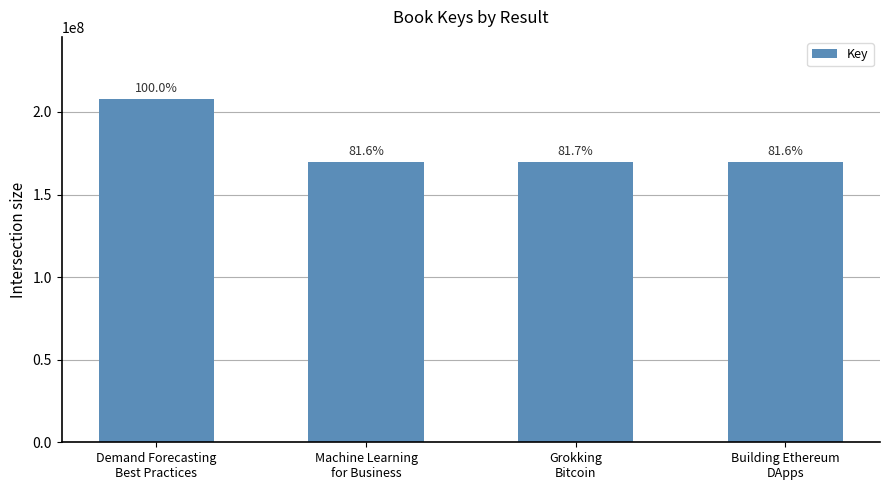

How many bars are there in total?

4